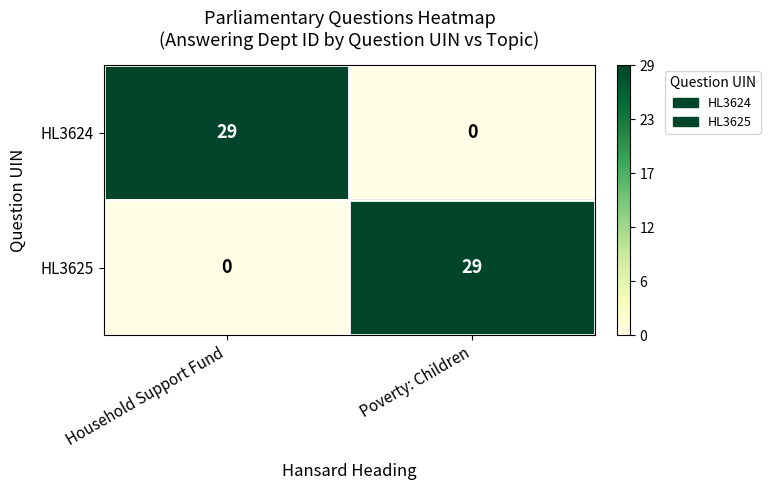

What is the sum of the HL3624 values at Poverty: Children and Household Support Fund?

29